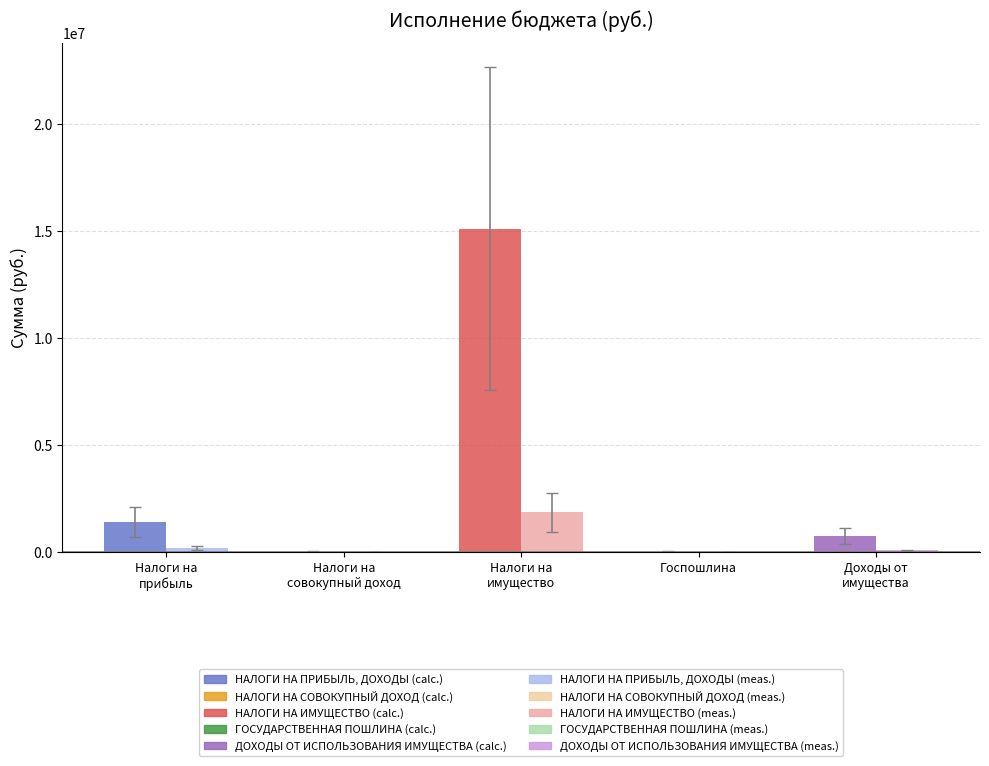

The value of Исполнено (meas.) at ДОХОДЫ ОТ ИСПОЛЬЗОВАНИЯ ИМУЩЕСТВА is 19125.4. True or false?

False